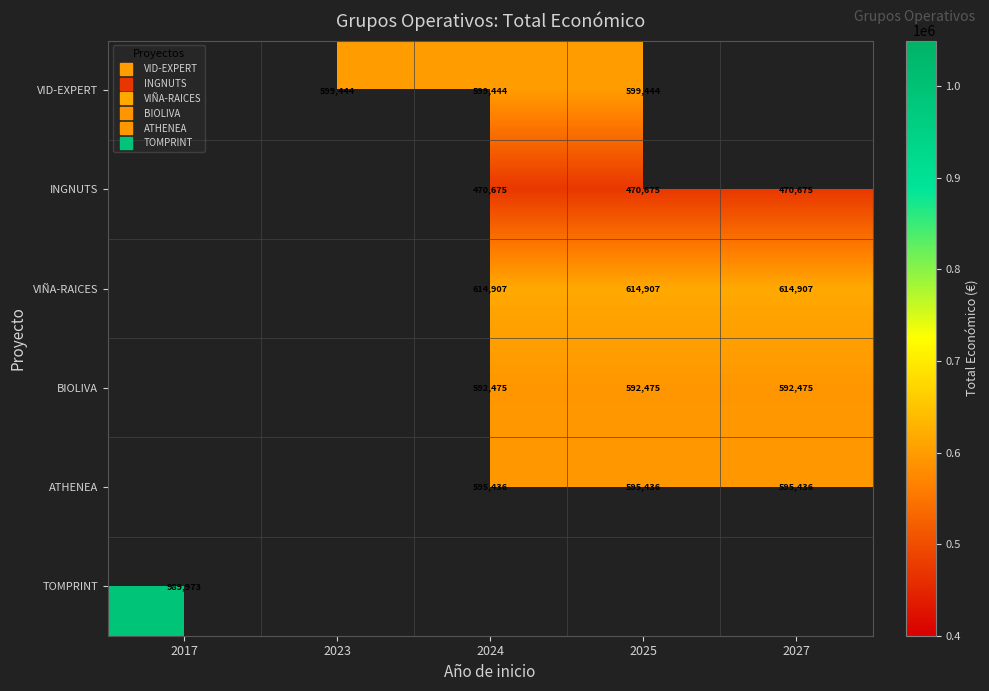

Is the value of INGNUTS at 2024 greater than the value of VIÑA-RAICES at 2023?

No